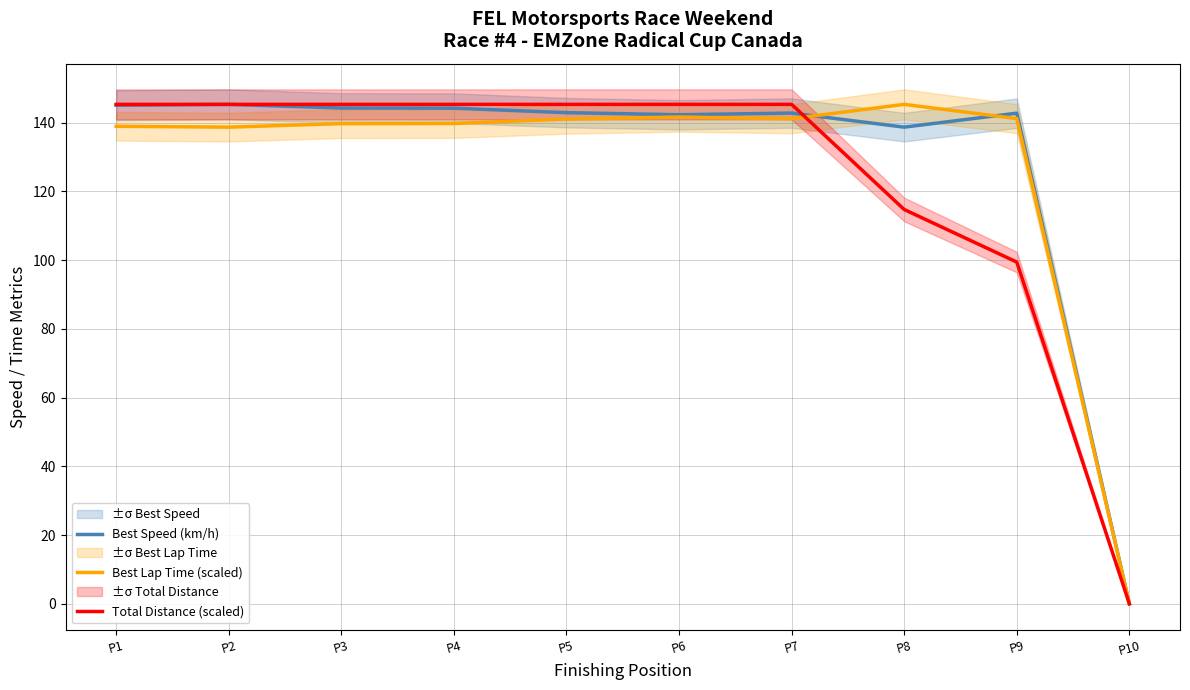

Reading right to left, what are all the values shown in this chart?

Best Speed (km/h): P10=0.0	P9=142.8	P8=138.7	P7=142.8	P6=142.3	P5=142.9	P4=144.2	P3=144.3	P2=145.3	P1=145.1
Best Lap Time (scaled): P10=0.0	P9=141.2	P8=145.3	P7=141.2	P6=141.6	P5=141.0	P4=139.8	P3=139.7	P2=138.7	P1=139.0
Total Distance (scaled): P10=0.0	P9=99.4	P8=114.7	P7=145.3	P6=145.3	P5=145.3	P4=145.3	P3=145.3	P2=145.3	P1=145.3